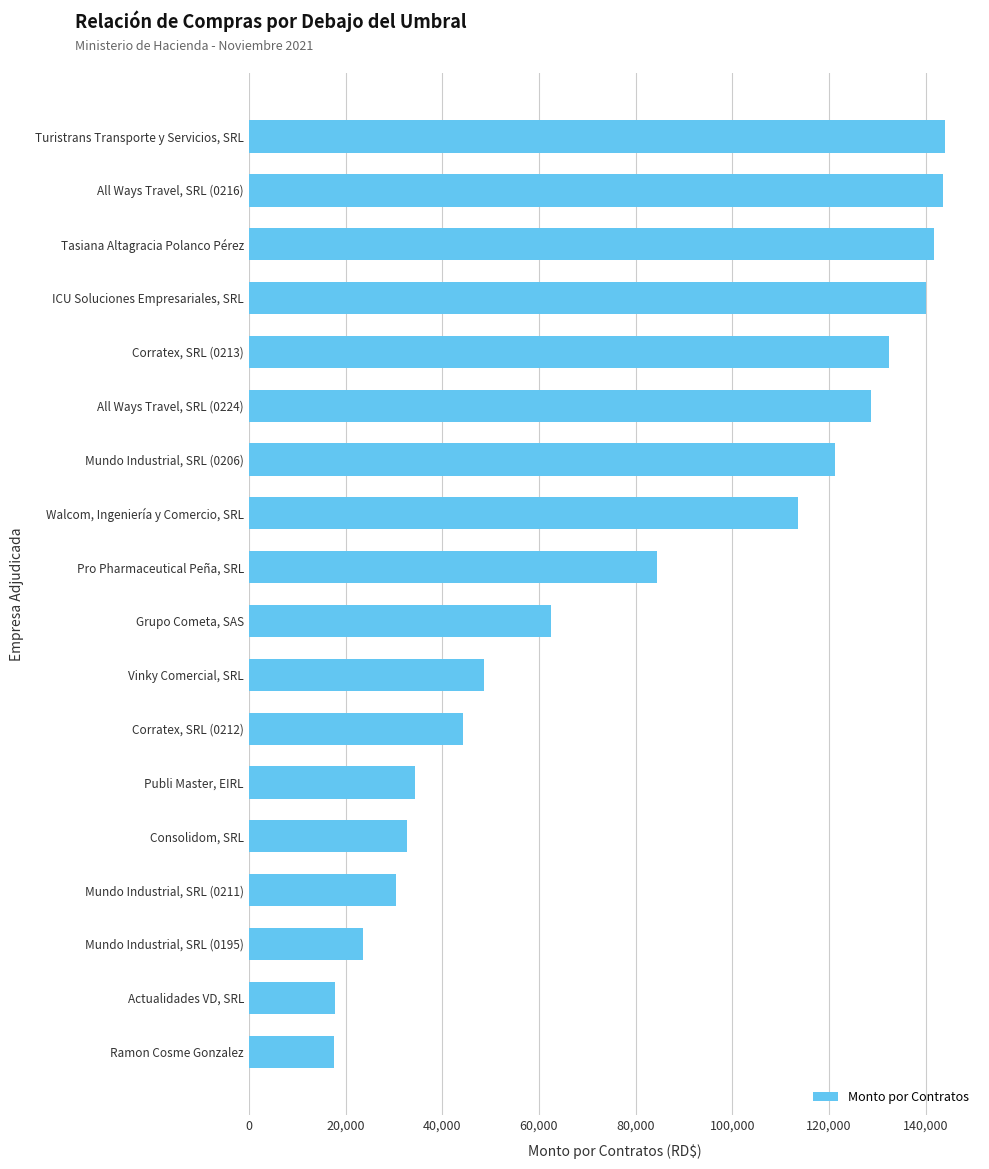

The value at Turistrans Transporte y Servicios, SRL is 144000.0. True or false?

True